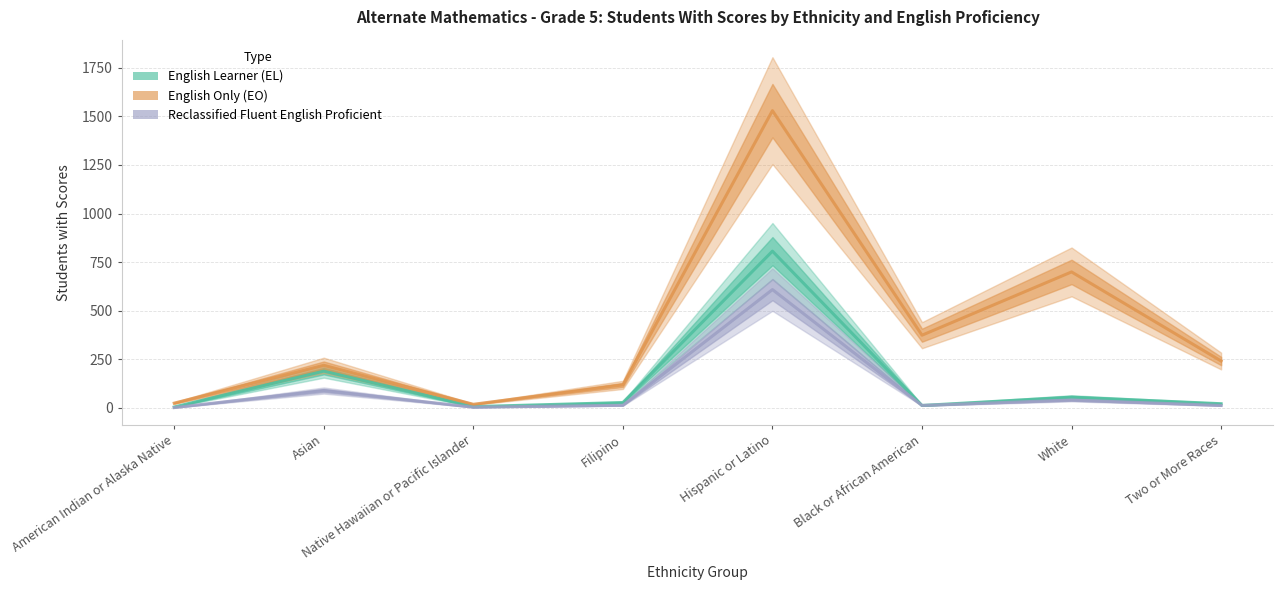

At which category does the chart reach its peak across all series?

Hispanic or Latino